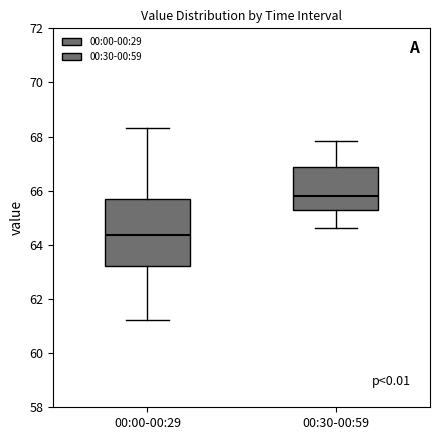

Reading left to right, transcribe this box plot: for each box, give where its median line is, the range the box spans, and where its two whiskers end, as read against the y-axis. The values are not printed on the chart, so give them approximately, as read against the axis.

00:00-00:29: median 64.4, box 63.2 to 65.8, whiskers 61.2 to 68.4
00:30-00:59: median 65.8, box 65.4 to 66.8, whiskers 64.6 to 67.8